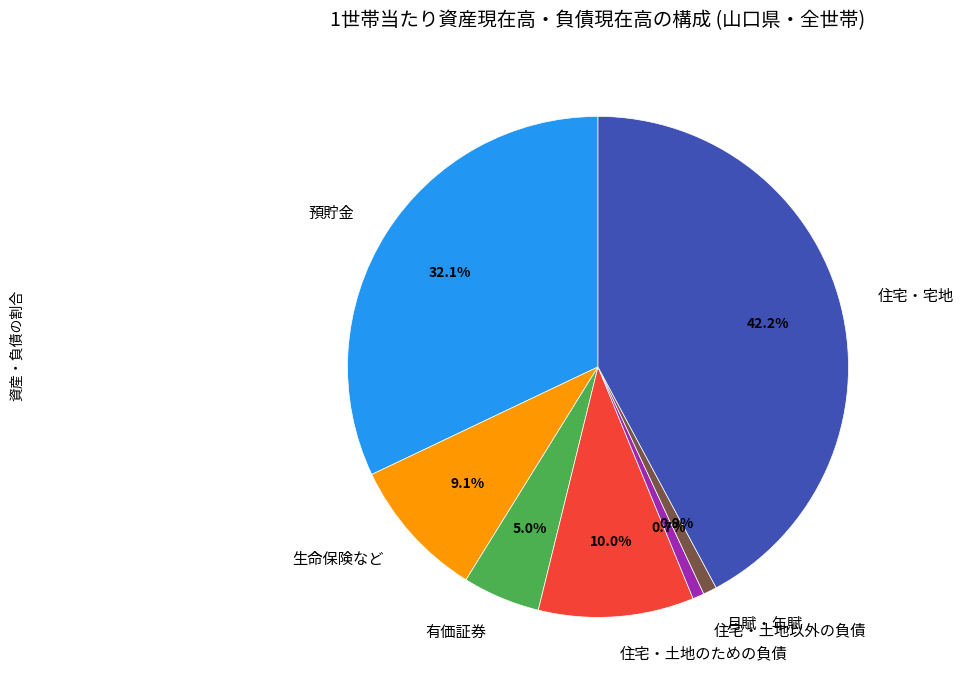

How many slices are in this pie chart?

7